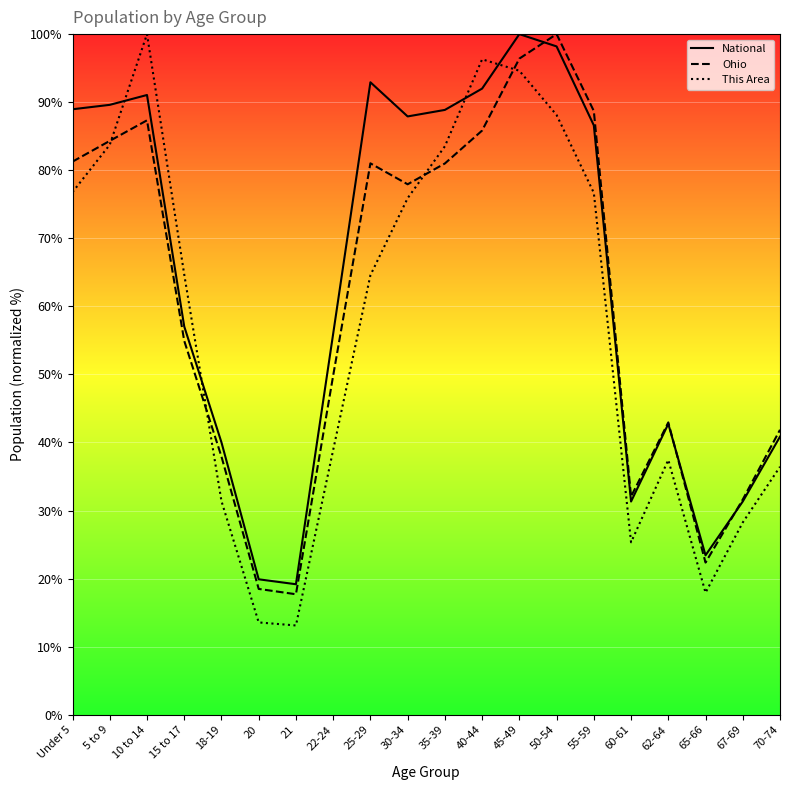

What is the sum of all This Area values?

1147.3